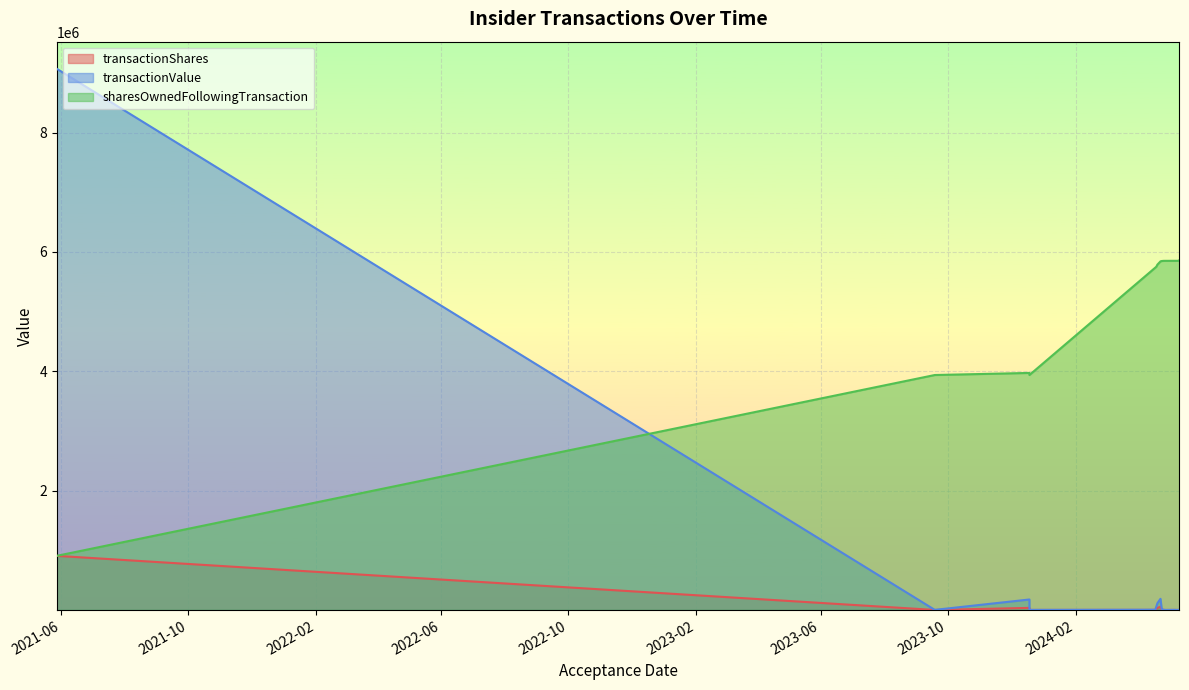

In transactionValue, how many points are lower than both neighbors (excluding endpoints)?

4